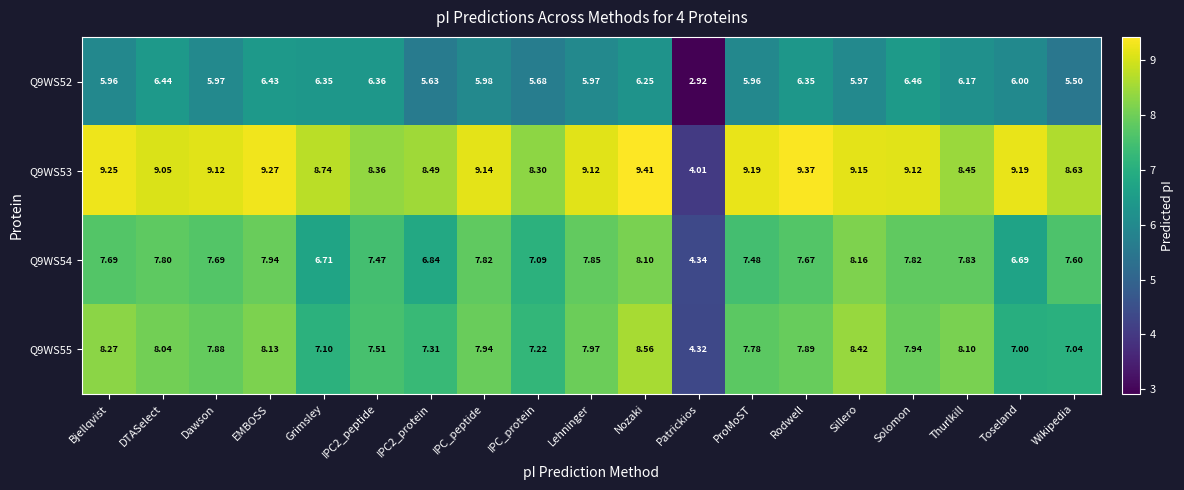

At which category does the chart reach its minimum across all series?

Patrickios